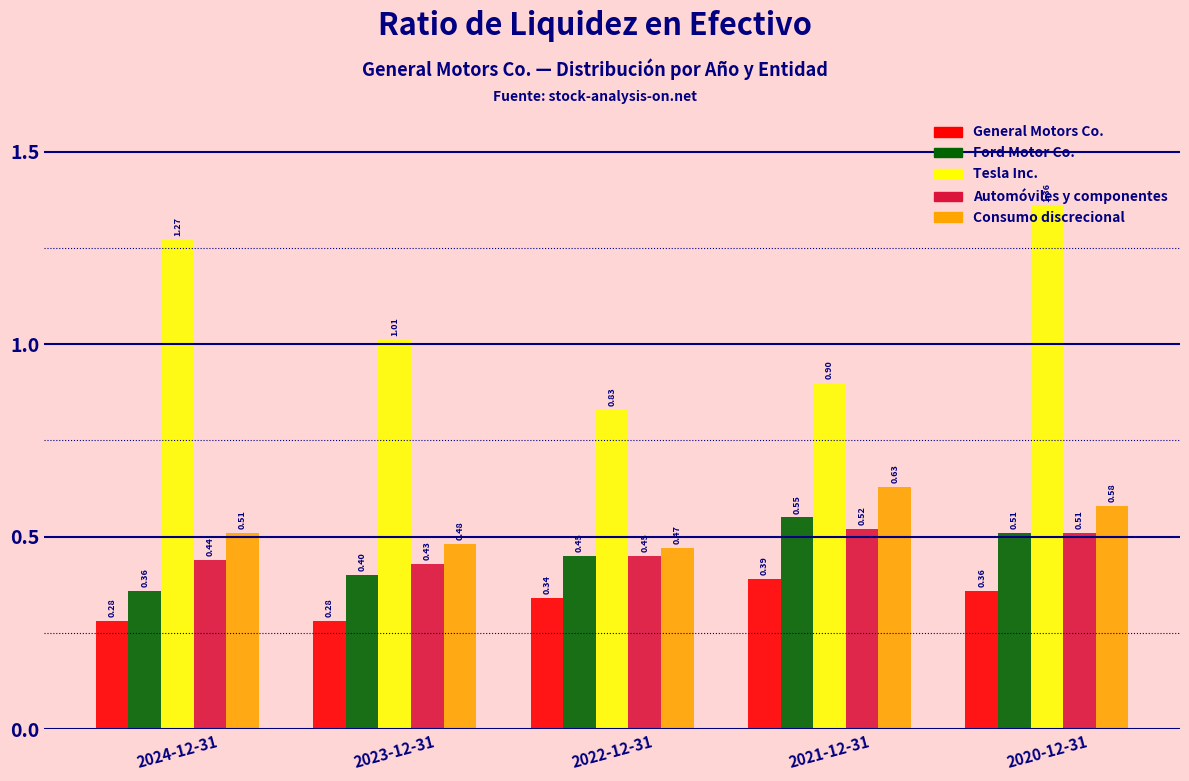

Which series changed the most between 2022-12-31 and 2021-12-31?

Consumo discrecional